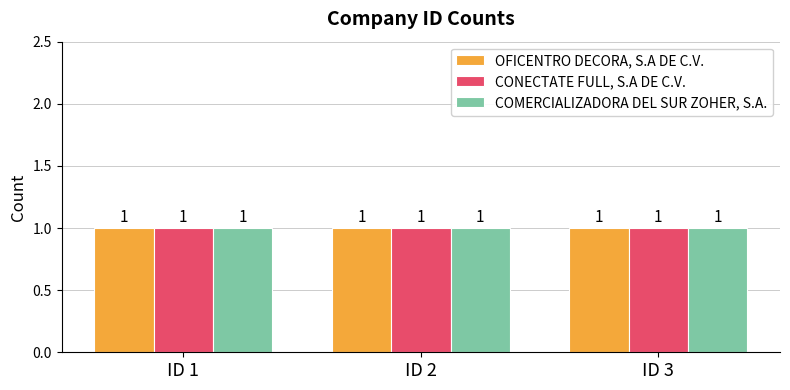

At ID 2, list the series in order from smallest to largest.

OFICENTRO DECORA, S.A DE C.V., CONECTATE FULL, S.A DE C.V., COMERCIALIZADORA DEL SUR ZOHER, S.A.